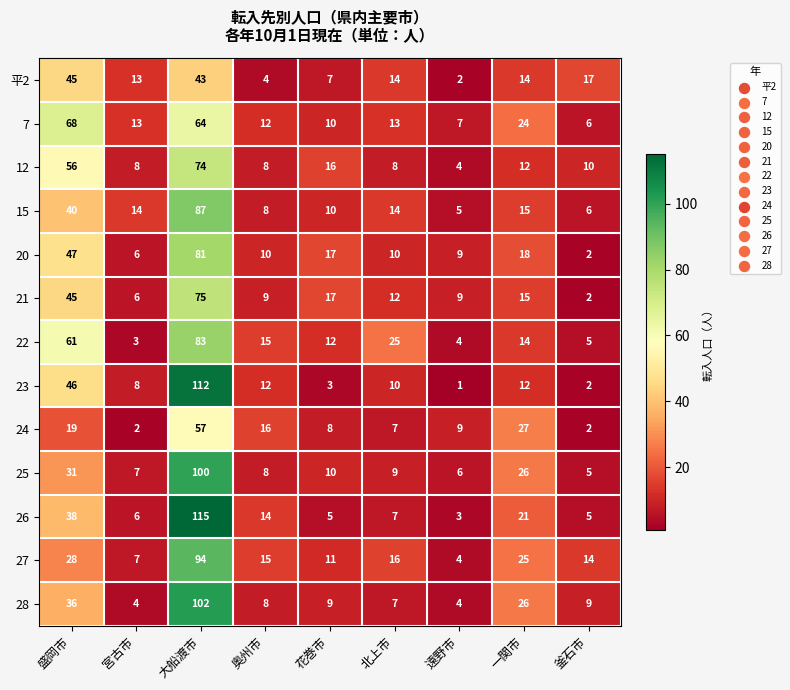

Rank the series by their maximum value, from highest to lowest.

26, 23, 28, 25, 27, 15, 22, 20, 21, 12, 7, 24, 平2